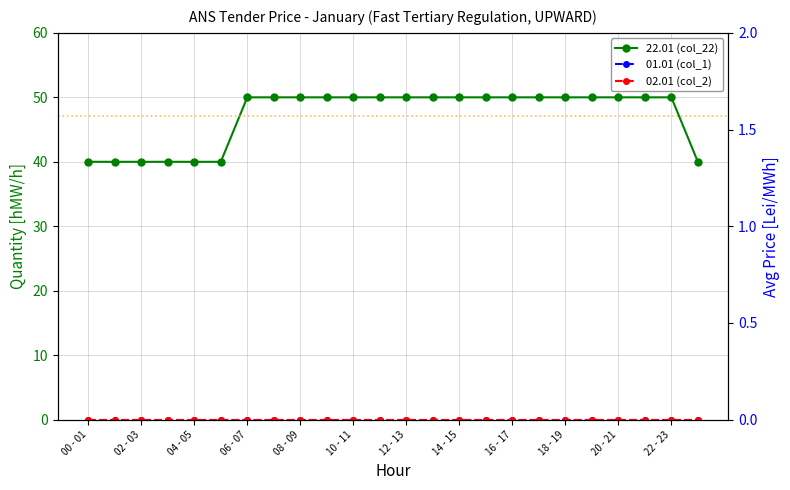

True or false: 01.01 (col_1) and 22.01 (col_22) intersect in this chart.

False